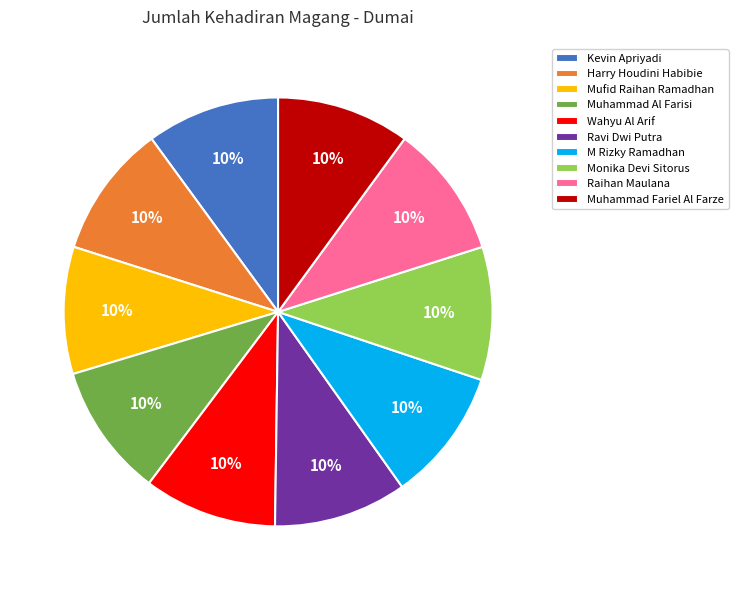

Does any single category account for the majority?

No